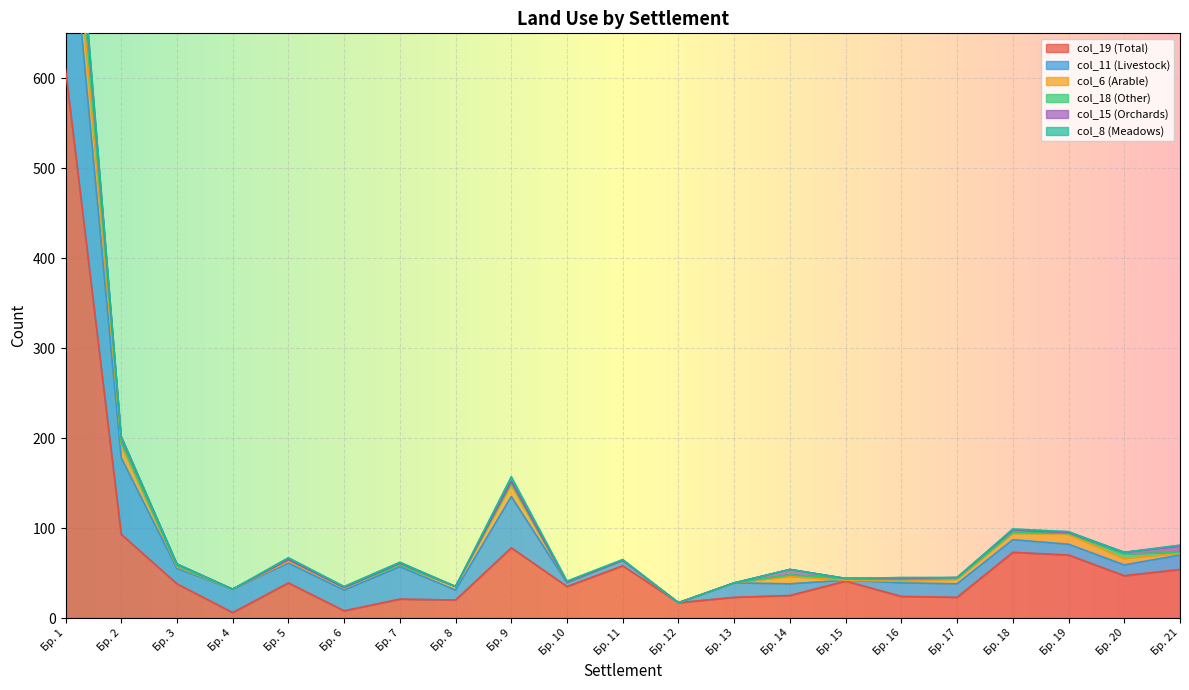

Where is col_19 (Total) nearest to the value 308?

Бр. 2